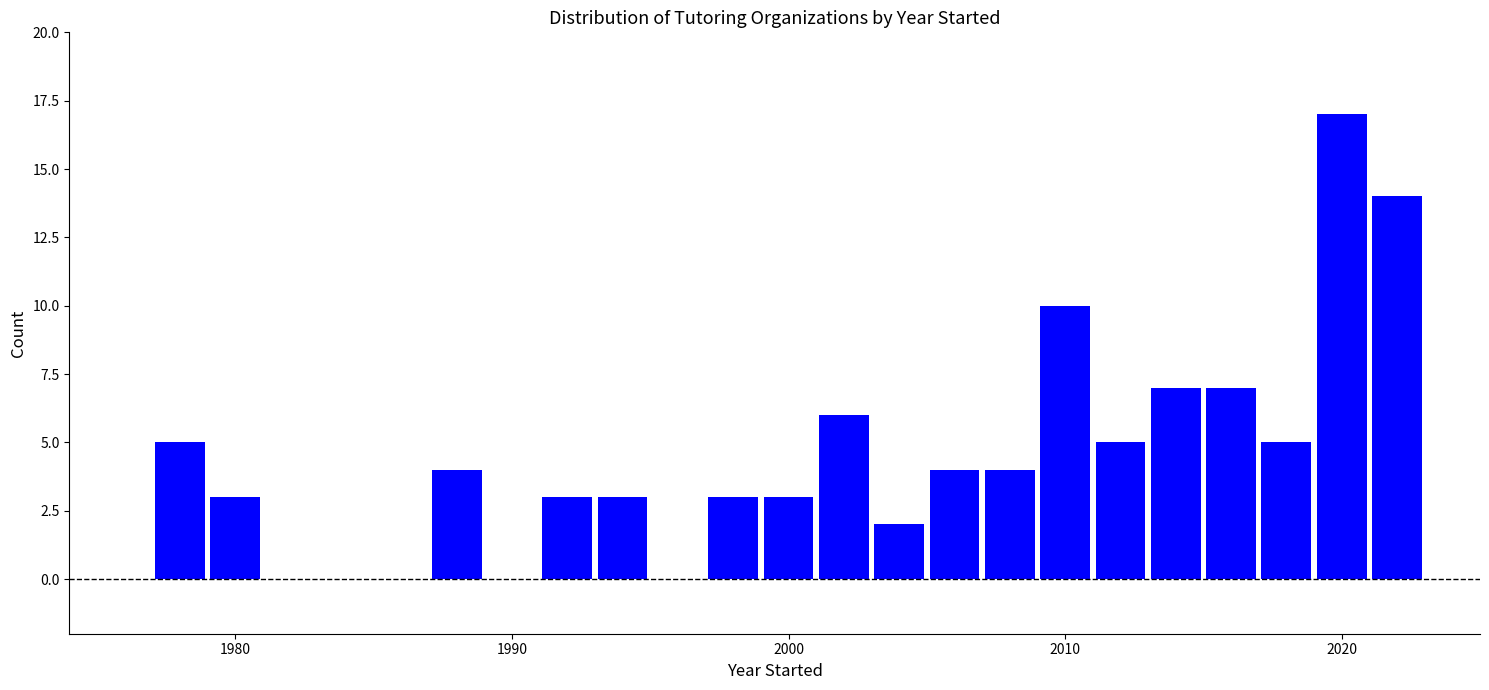

Read against the x-axis, roughly where is the centre of the tallest bar?

2020